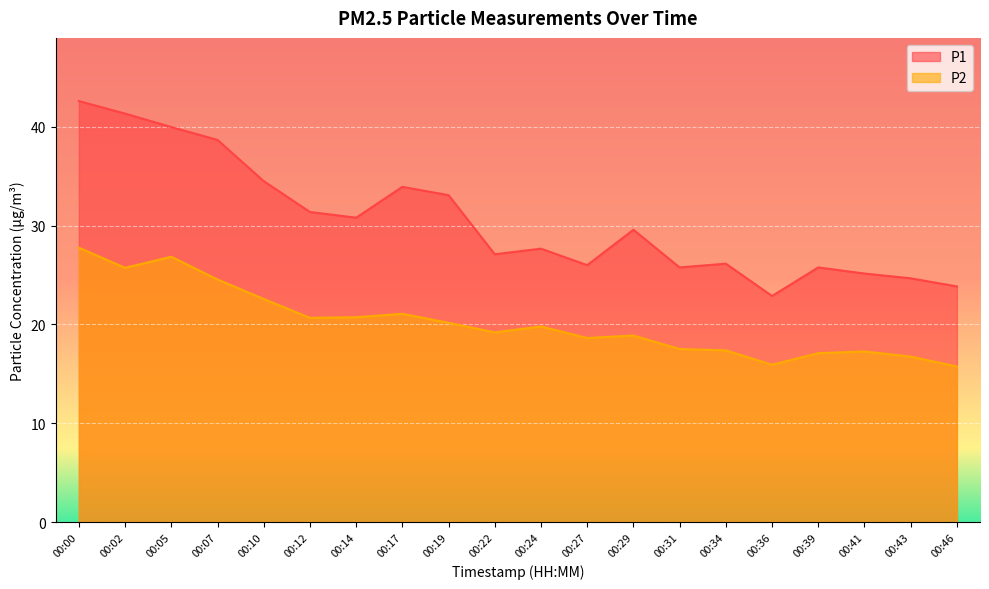

What is the sum of all P2 values?

404.3